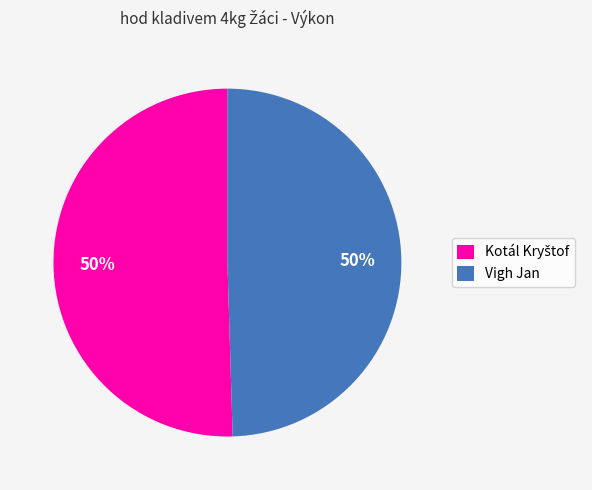

To the nearest percent, what portion does Vigh Jan represent?

50%